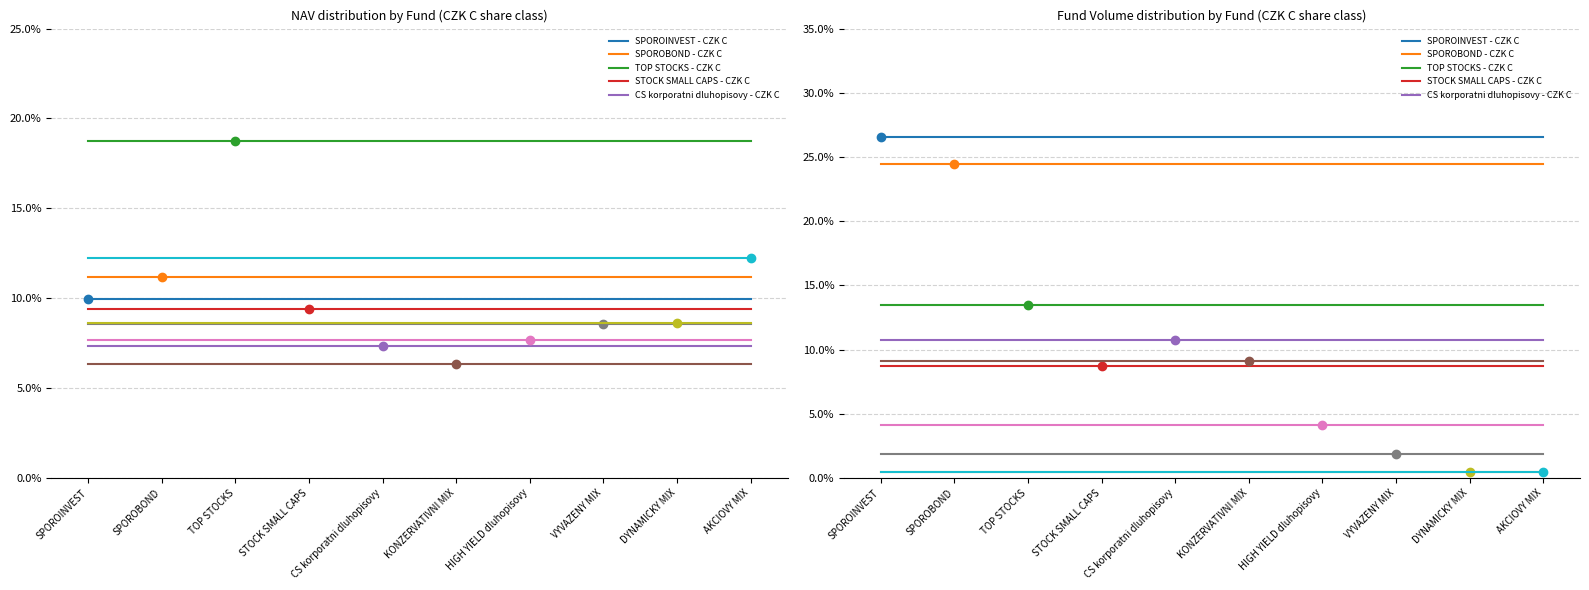

True or false: TOP STOCKS - CZK C has a value of 0.2 at AKCIOVY MIX.

False